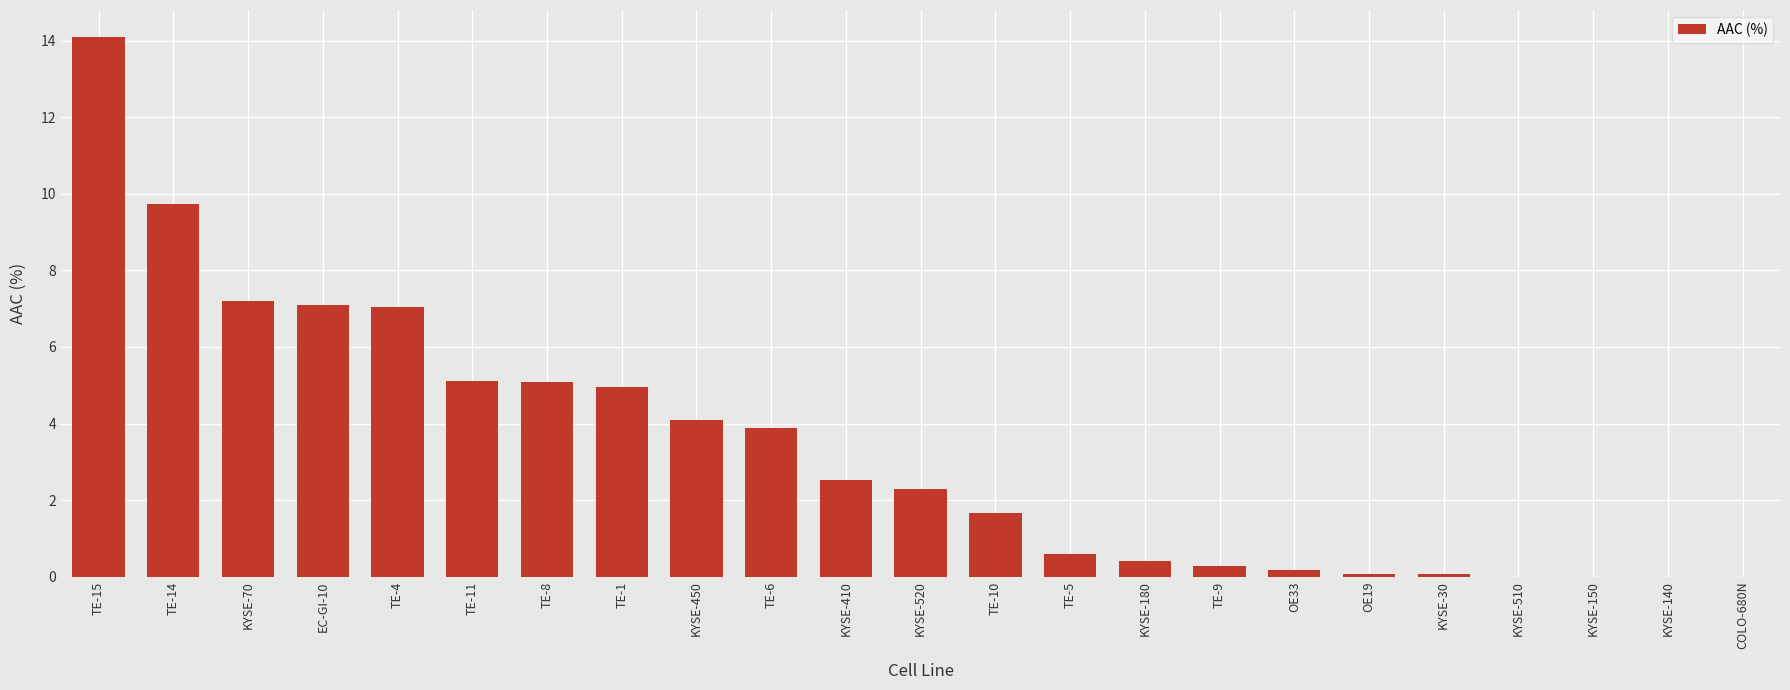

Does the chart contain stacked bars?

No